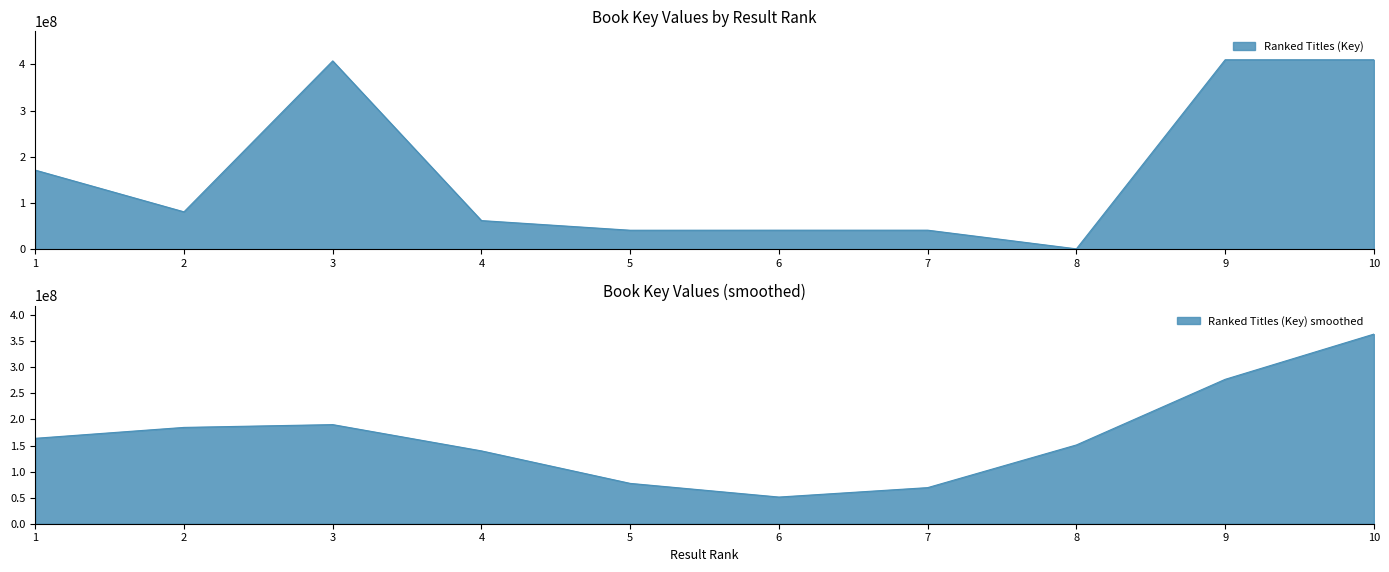

What is the change in value from 9 to 10?

-2878